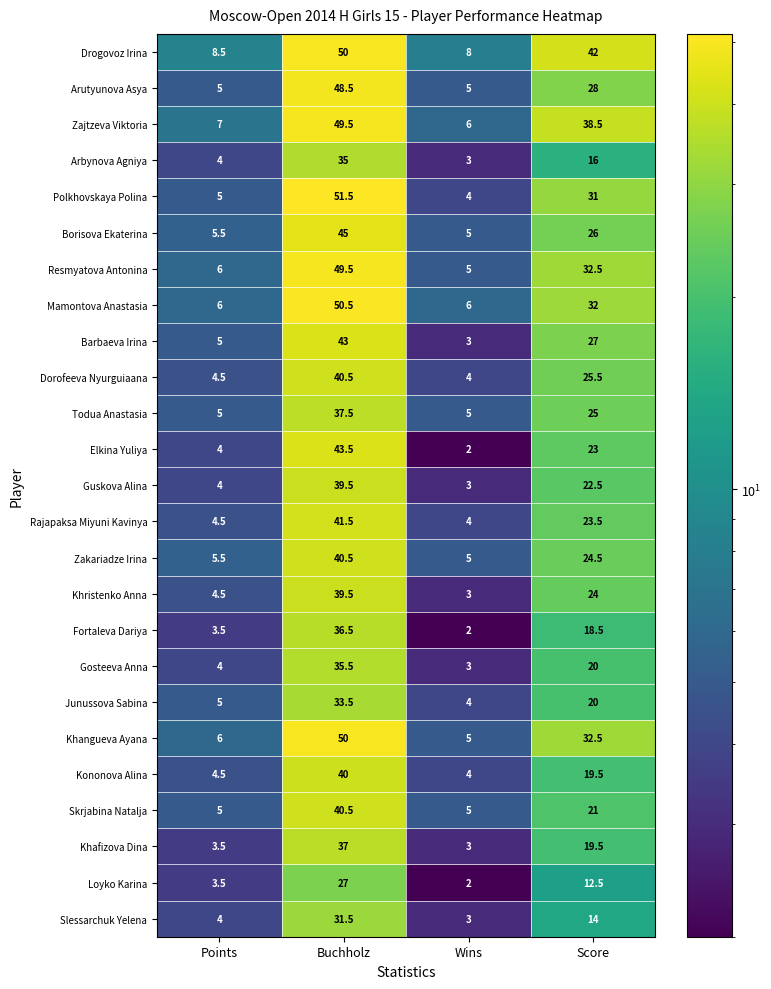

What is the sum of all Resmyatova Antonina values?

93.0